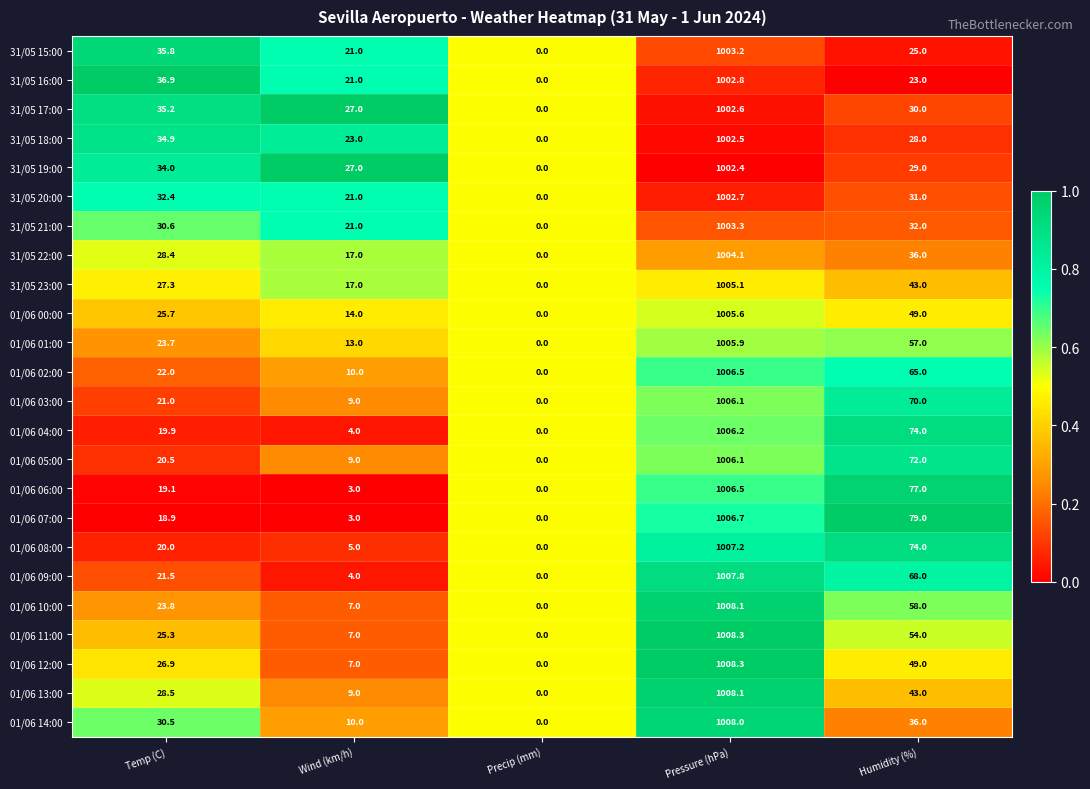

What is the difference between the 01/06 07:00 values at Wind (km/h) and Precip (mm)?

3.0